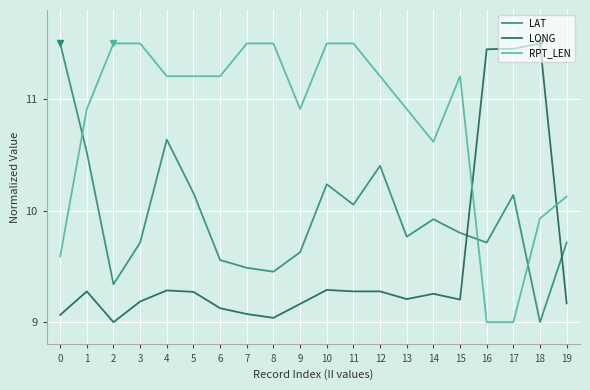

Does the chart have visible grid lines?

Yes